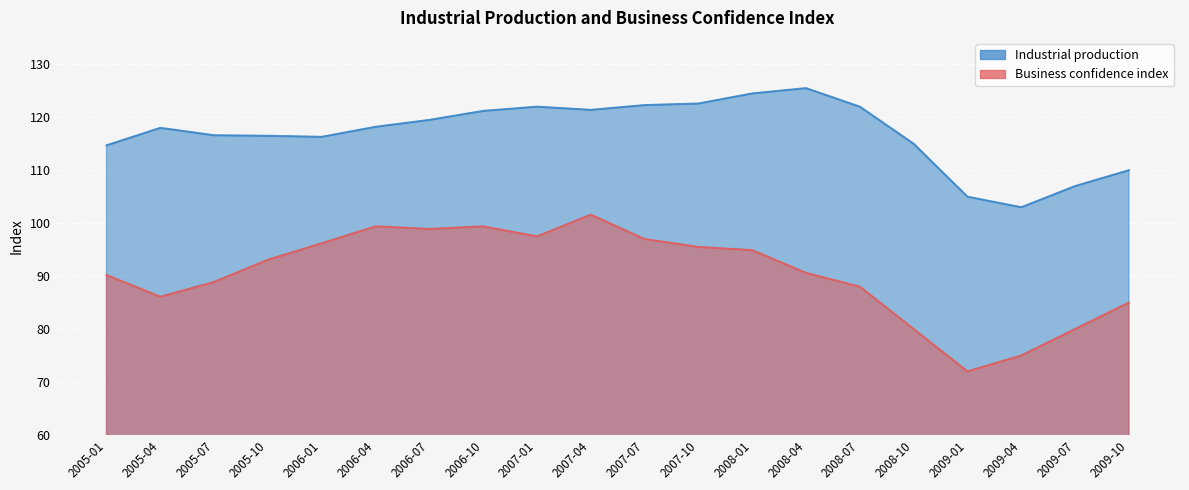

At which label does Business confidence index reach its minimum?

2009-01